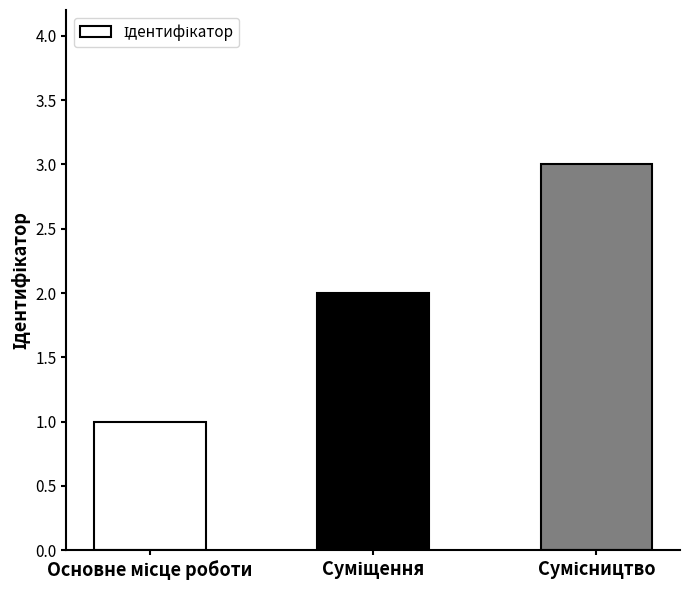

Count the number of data series in this chart.

1